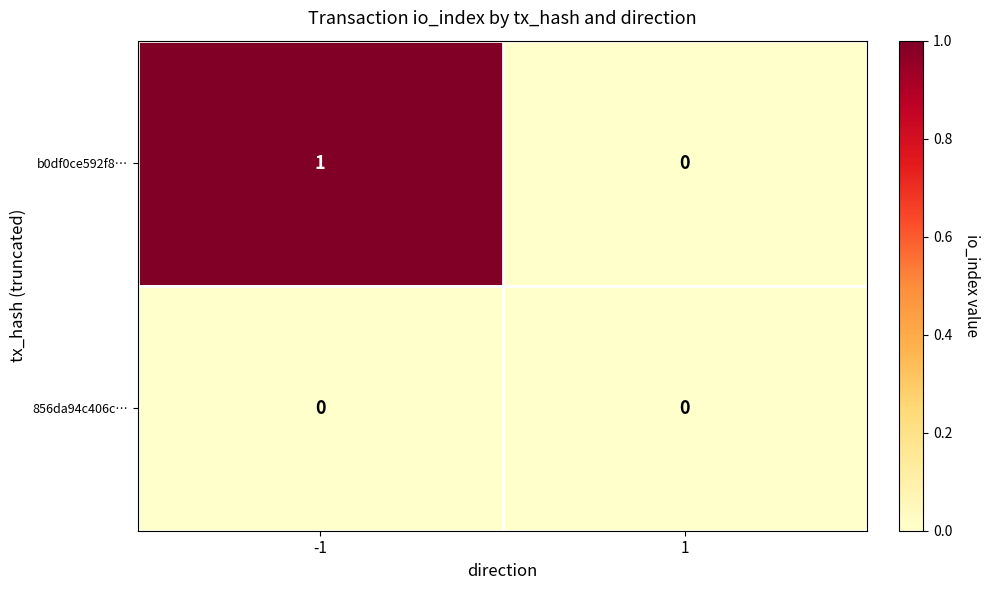

Which series has the largest range (max minus min)?

b0df0ce592f8…